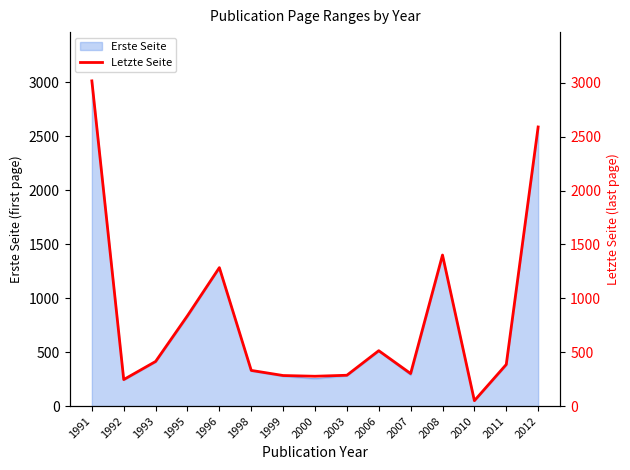

What is the sum of all values?

12224.3